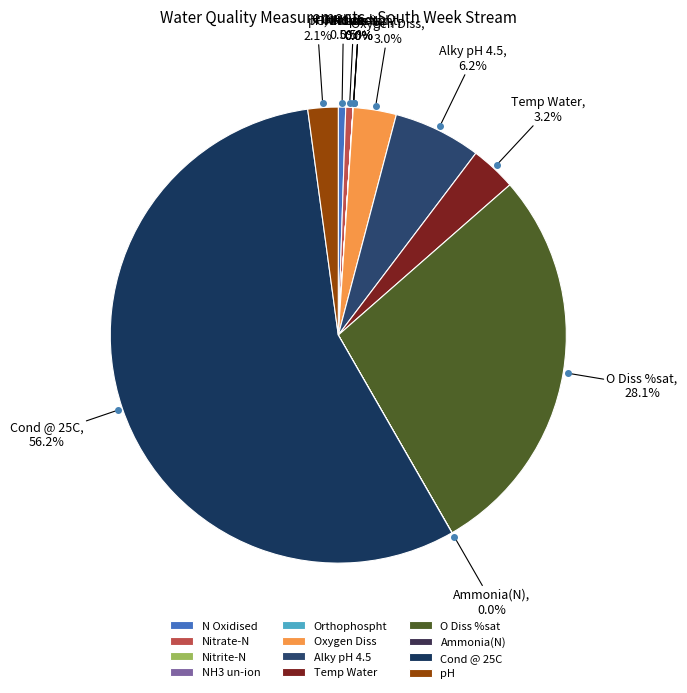

To the nearest percent, what is the difference between the Nitrate-N and Alky pH 4.5 slice percentages?

6%